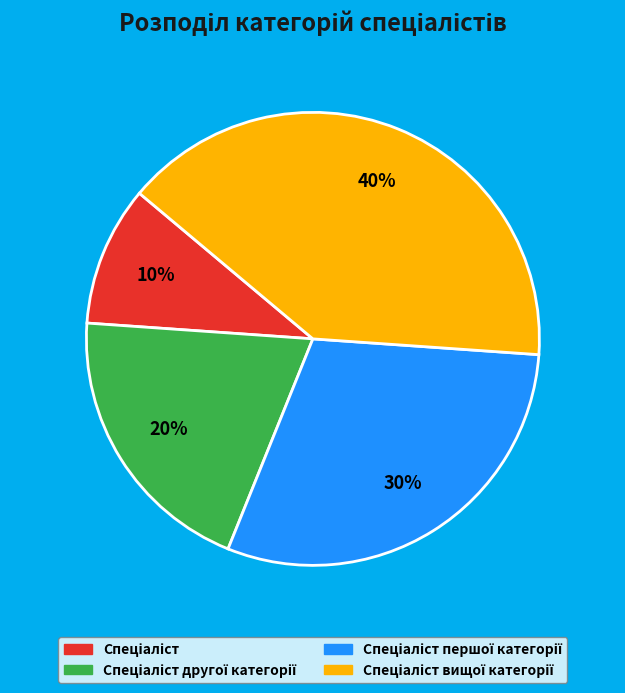

Is there any slice that represents more than half of the pie?

No